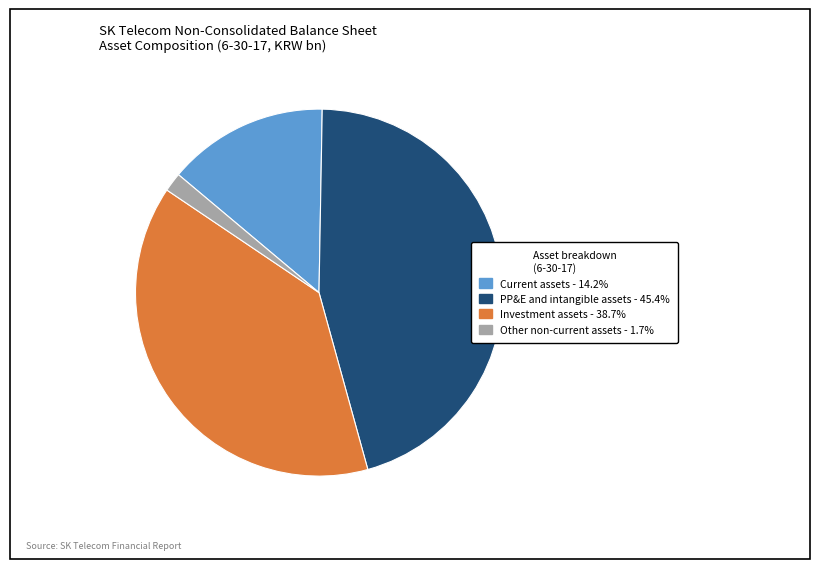

Between PP&E and intangible assets and Investment assets, which is larger?

PP&E and intangible assets